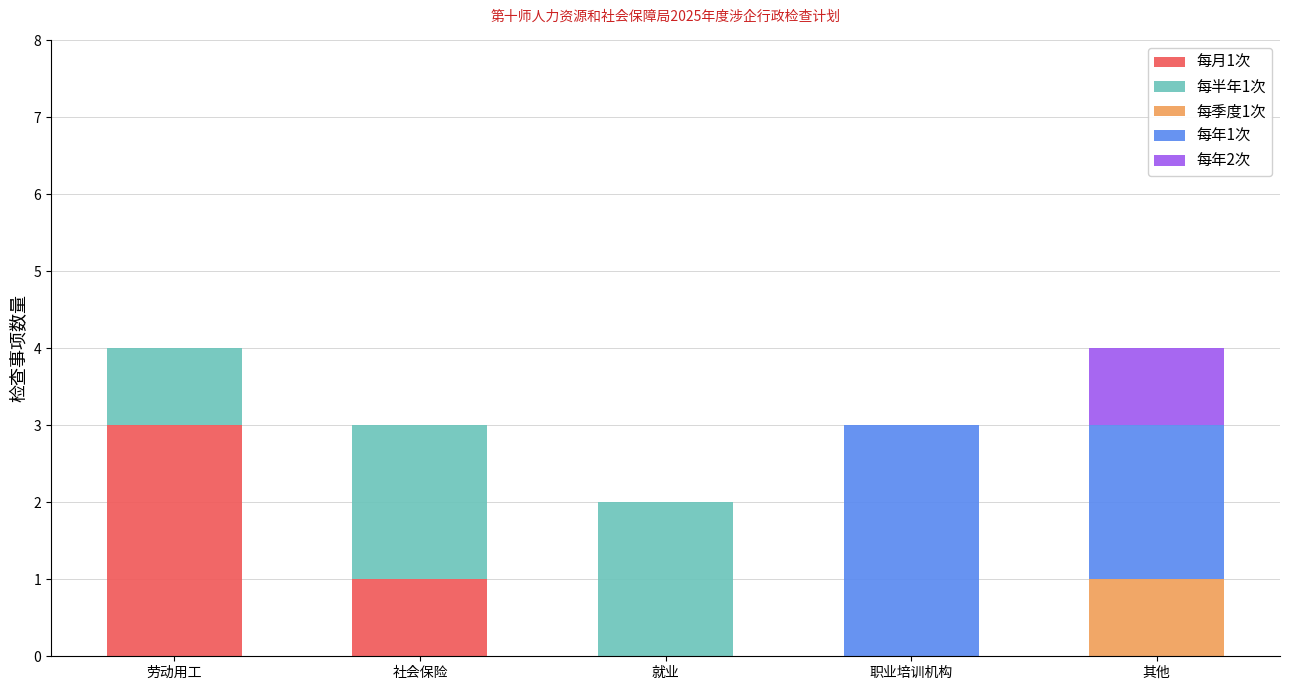

Is it true that 每月1次 equals 3 at 劳动用工?

True